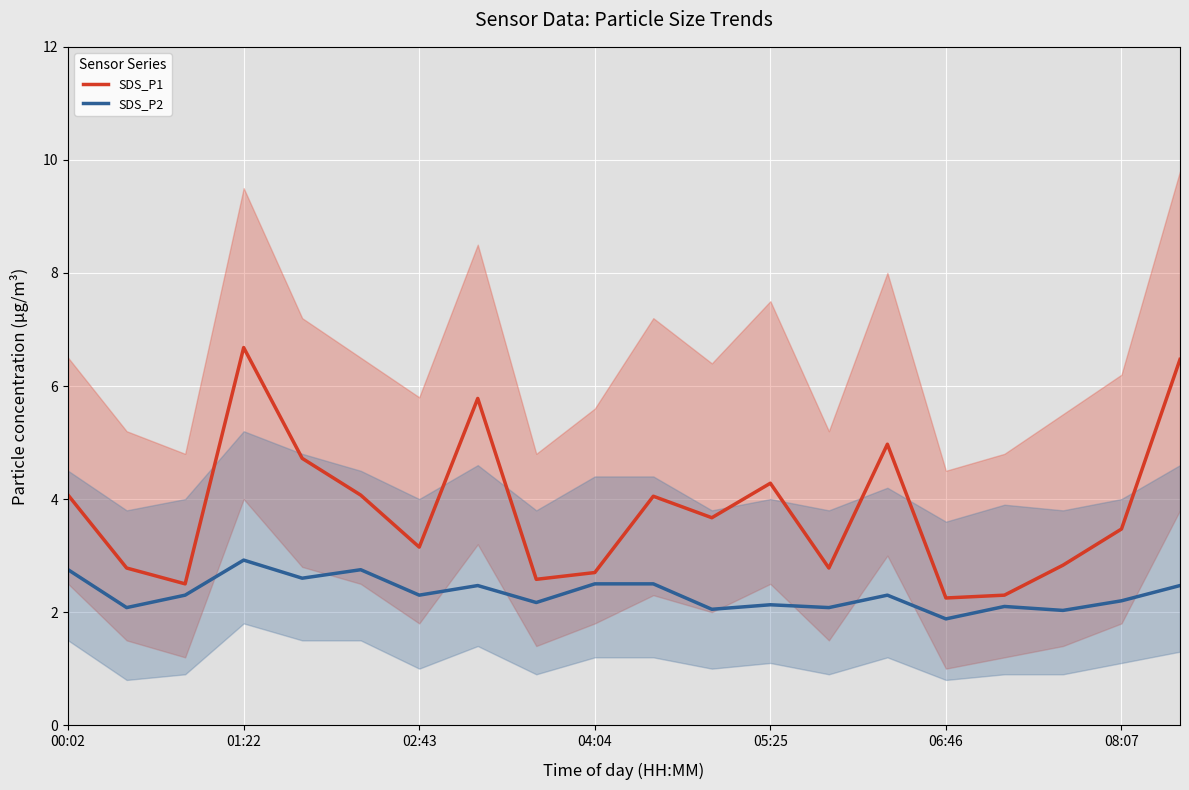

What is the highest value of the SDS_P1 series?

6.7